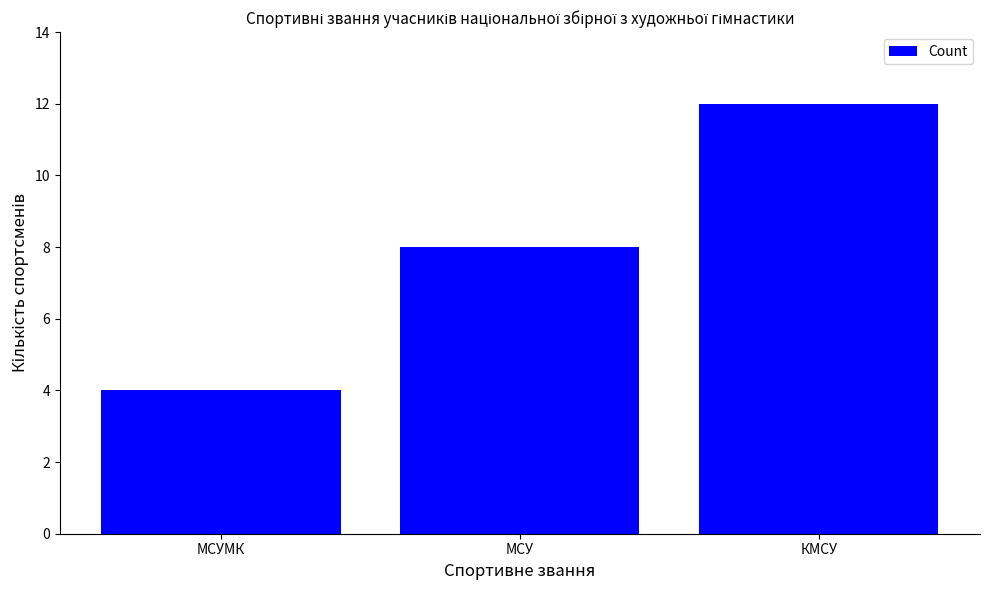

What is the maximum value shown in the chart?

12